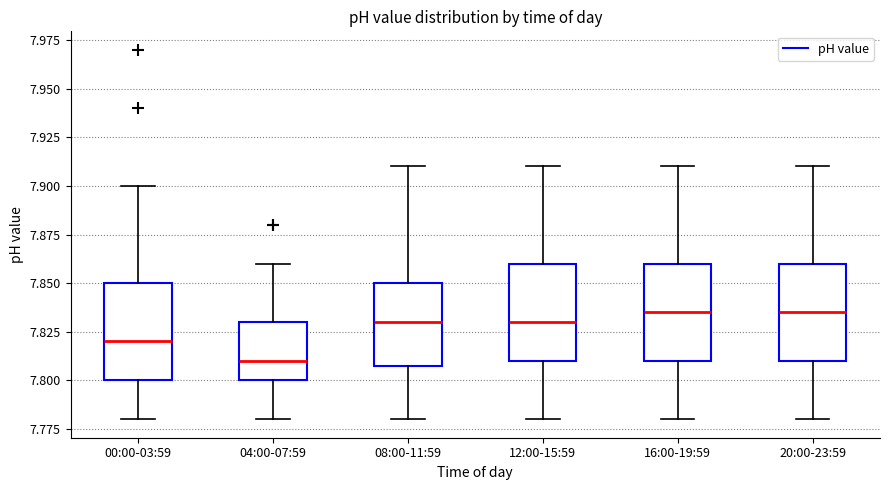

Reading left to right, transcribe this box plot: for each box, give where its median line is, the range the box spans, and where its two whiskers end, as read against the y-axis. The values are not printed on the chart, so give them approximately, as read against the axis.

00:00-03:59: median 7.820, box 7.800 to 7.850, whiskers 7.780 to 7.900
04:00-07:59: median 7.810, box 7.800 to 7.830, whiskers 7.780 to 7.860
08:00-11:59: median 7.830, box 7.810 to 7.850, whiskers 7.780 to 7.910
12:00-15:59: median 7.830, box 7.810 to 7.860, whiskers 7.780 to 7.910
16:00-19:59: median 7.835, box 7.810 to 7.860, whiskers 7.780 to 7.910
20:00-23:59: median 7.835, box 7.810 to 7.860, whiskers 7.780 to 7.910